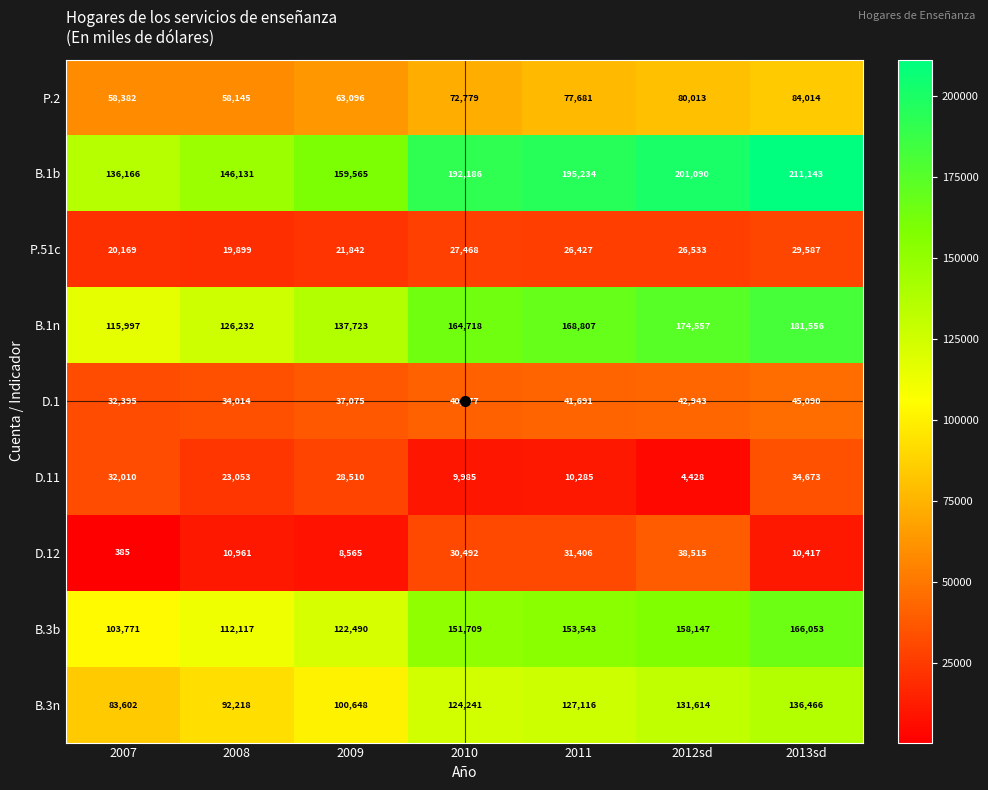

Between 2009 and 2012sd, which series saw the biggest shift?

B.1b